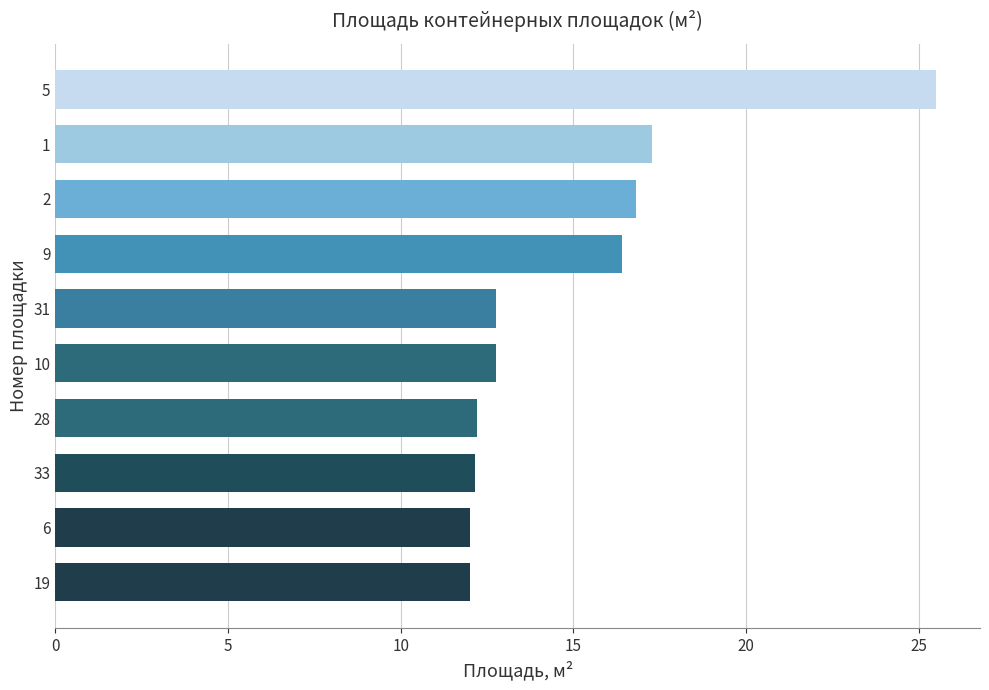

What is the ratio of the value at 19 to the value at 28?

1.0